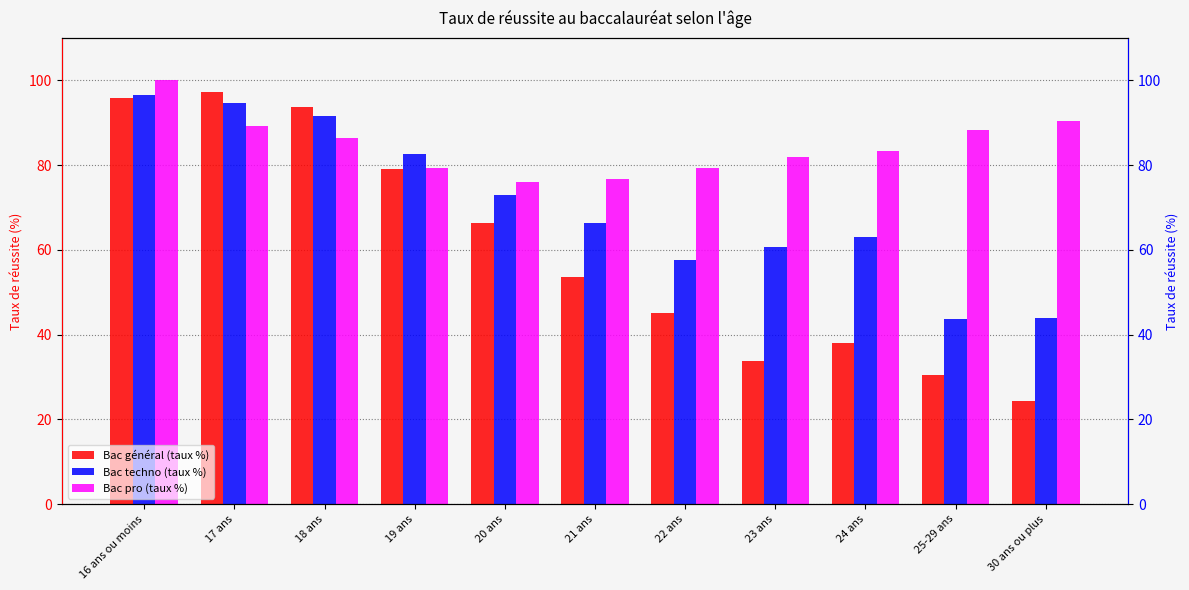

True or false: Bac général (taux %) has a value of 66.3 at 20 ans.

True